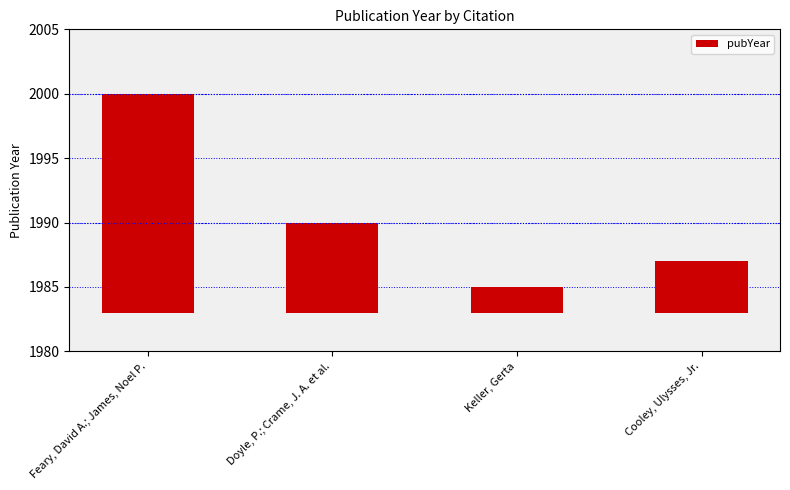

How many bars are there in total?

4